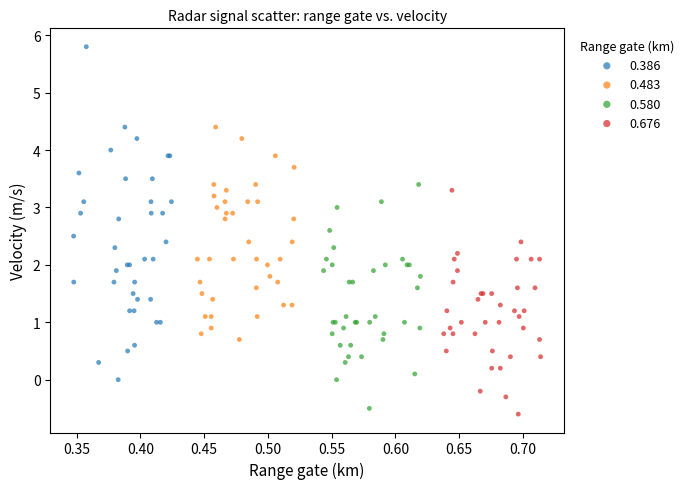

What are all the series names shown in the legend?

0.386, 0.483, 0.580, 0.676